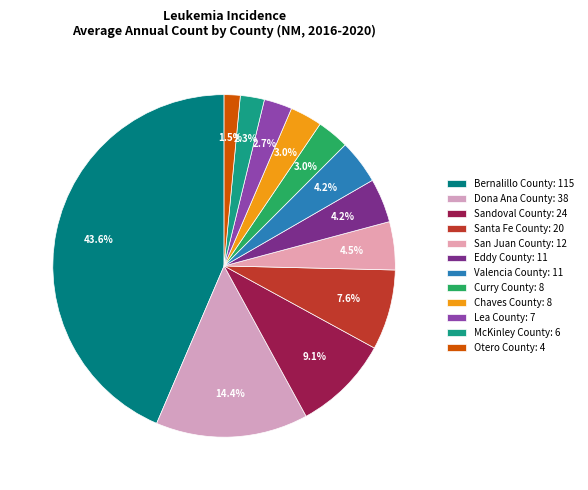

To the nearest percent, what percentage of the pie is Dona Ana County?

14%